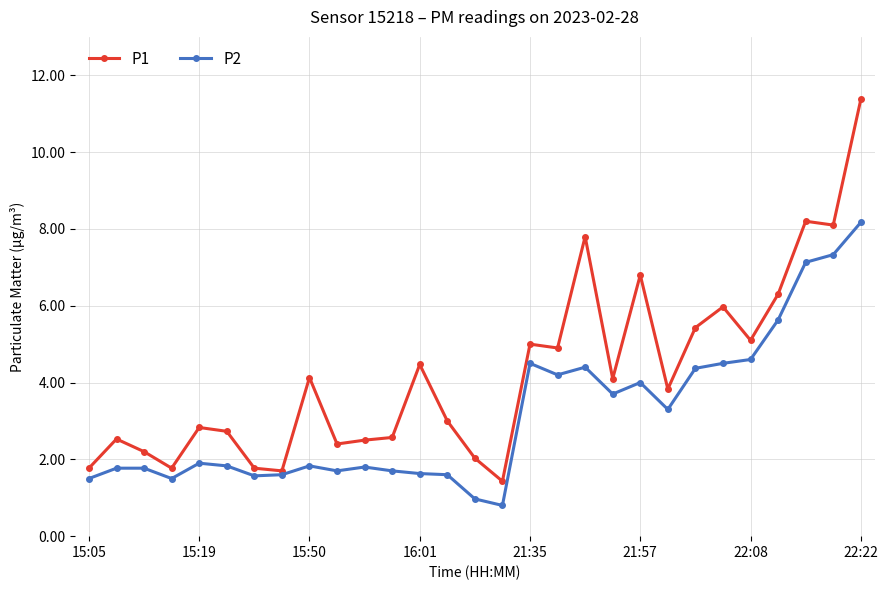

List the series in order of their overall mean, lowest first.

P2, P1